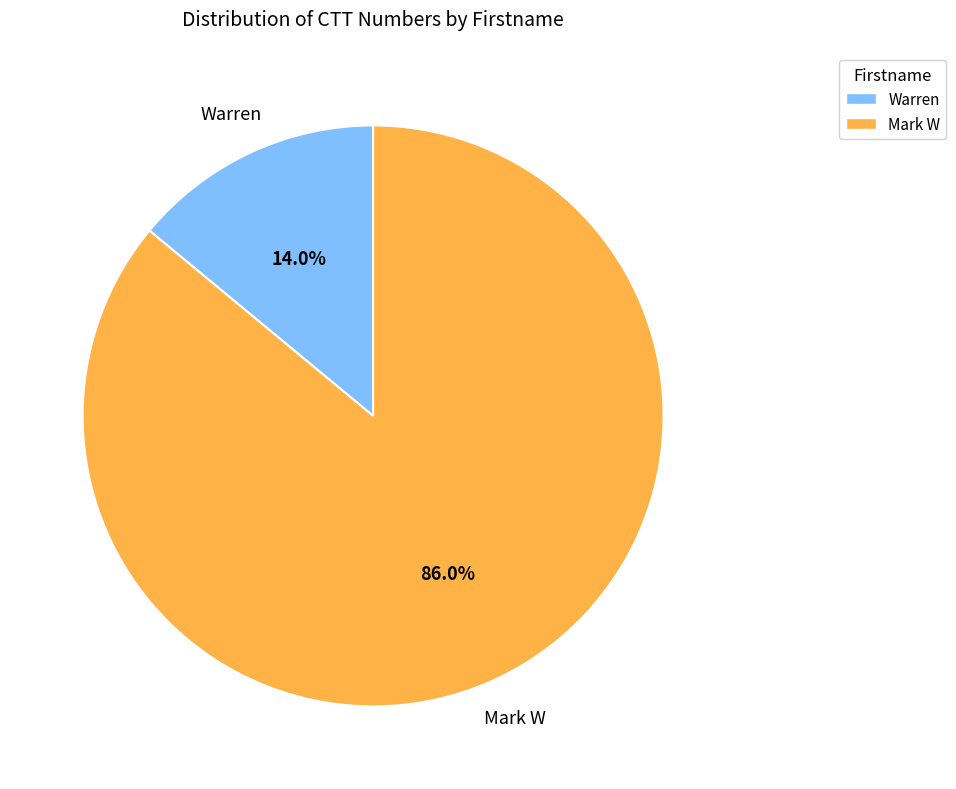

To the nearest percent, what is the difference between the Warren and Mark W slice percentages?

72%